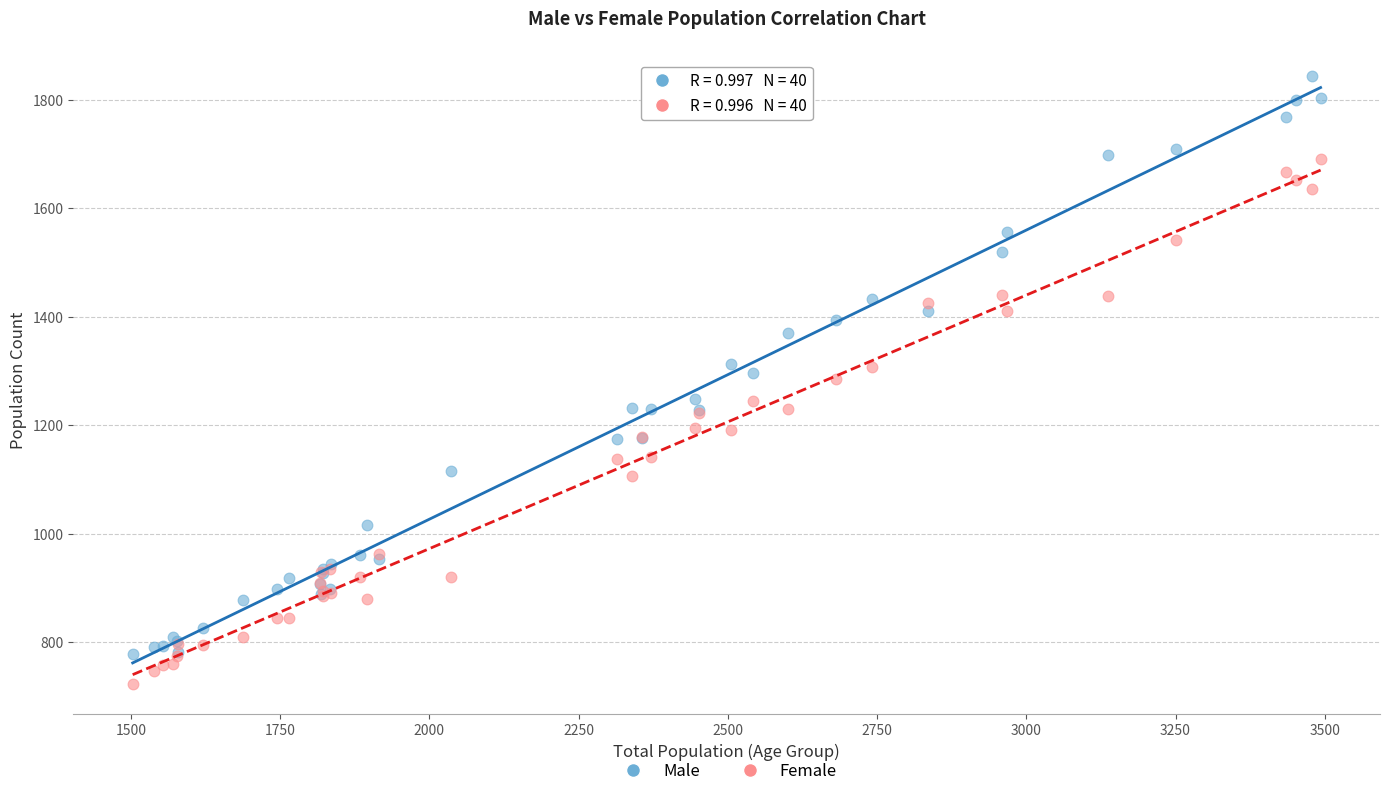

What are all the series names shown in the legend?

Male, Female